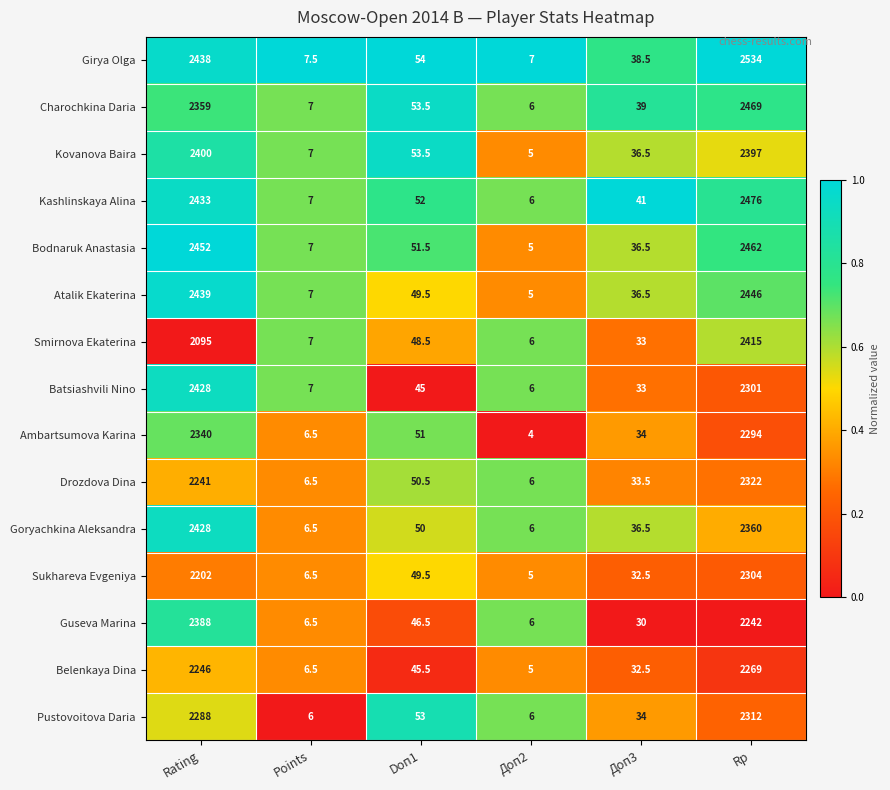

How many categories are shown in the chart?

6